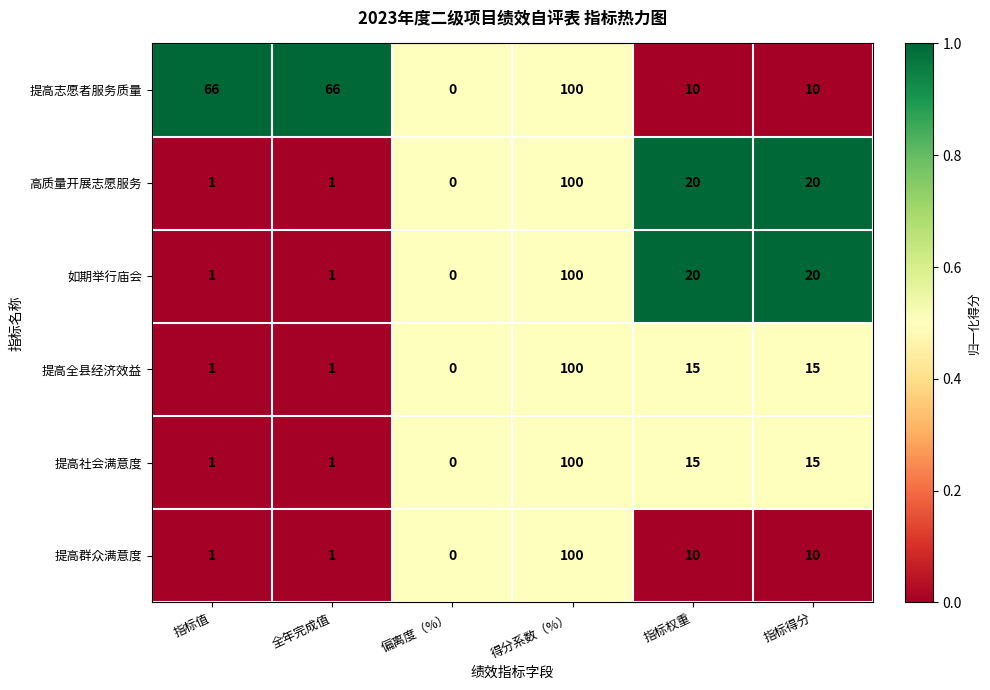

What value does the 高质量开展志愿服务 series have at 指标权重?

20